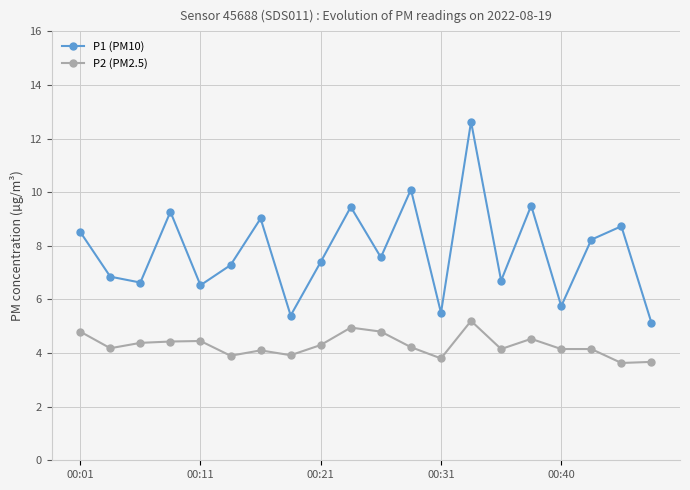

What is the minimum value for P2 (PM2.5)?

3.6